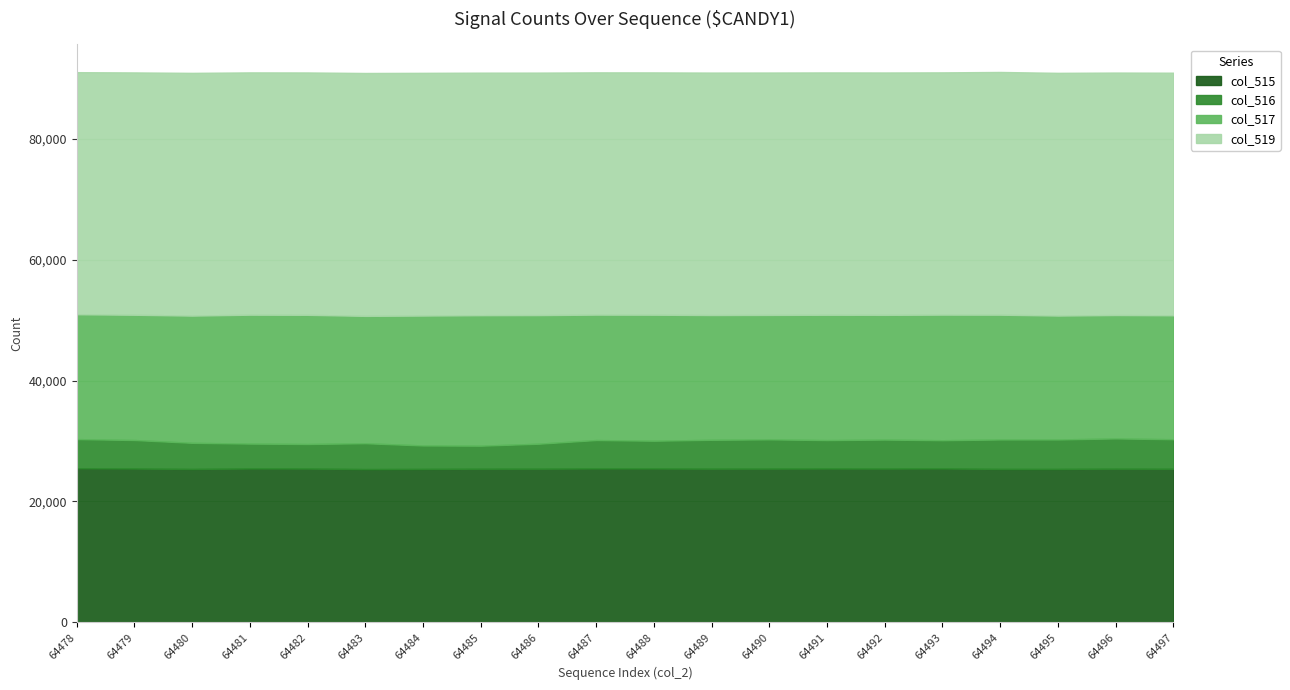

At how many categories does at least one series exceed 27484?

20